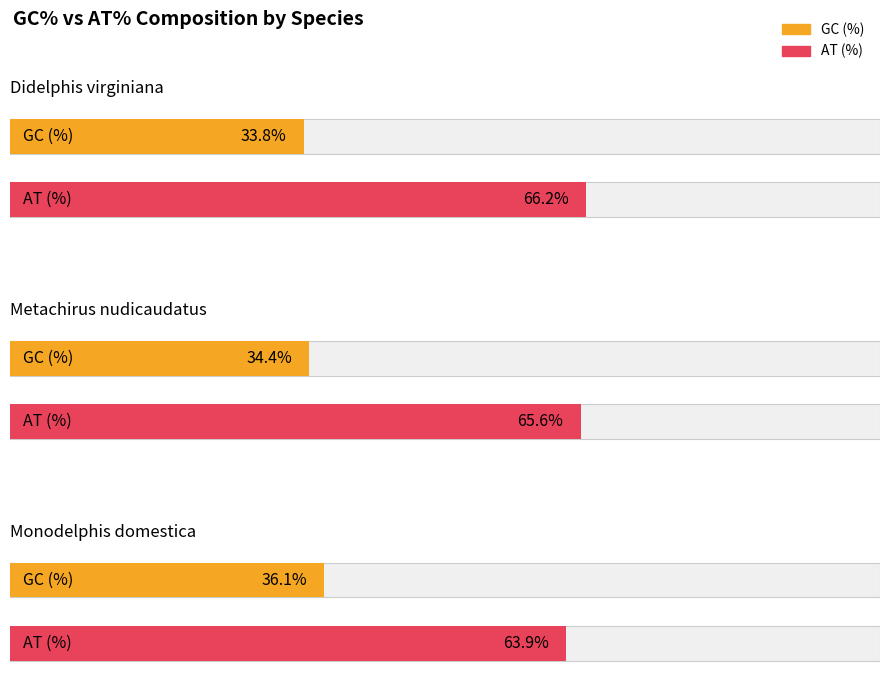

Is the value of GC (%) at Metachirus nudicaudatus greater than the value of AT (%) at Metachirus nudicaudatus?

No